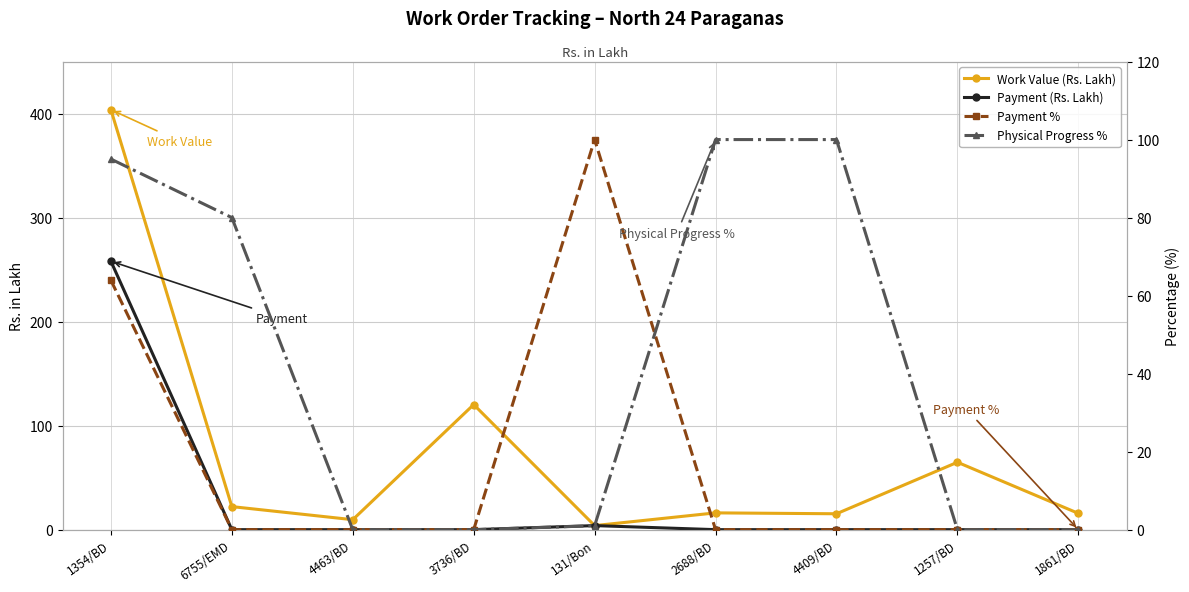

What are all the series names shown in the legend?

Work Value (Rs. Lakh), Payment (Rs. Lakh), Payment %, Physical Progress %